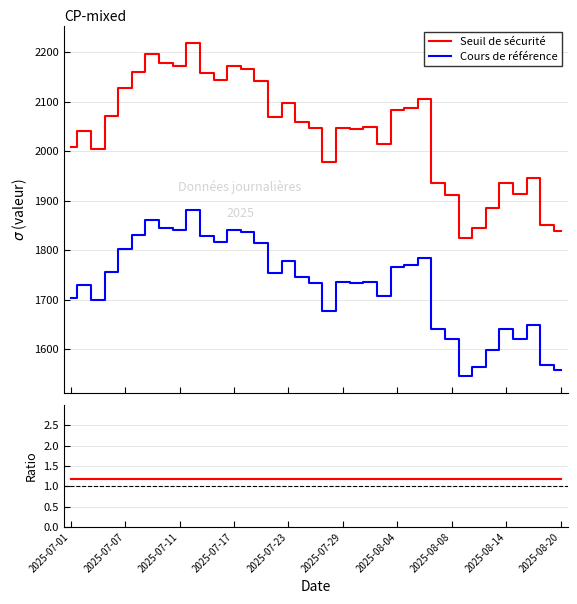

Reading left to right, extract all data points from this chart.

Seuil de sécurité: 2009.0	2040.8	2004.2	2070.9	2127.5	2159.4	2195.4	2177.7	2171.2	2218.4	2157.0	2144.1	2172.4	2165.9	2141.7	2069.7	2096.9	2059.7	2046.1	1978.9	2047.3	2044.3	2047.9	2014.8	2082.7	2087.4	2104.5	1936.4	1912.2	1823.7	1844.3	1884.5	1936.4	1912.8	1944.6	1850.2	1837.8
Cours de référence: 1702.5	1729.5	1698.5	1755.0	1803.0	1830.0	1860.5	1845.5	1840.0	1880.0	1828.0	1817.0	1841.0	1835.5	1815.0	1754.0	1777.0	1745.5	1734.0	1677.0	1735.0	1732.5	1735.5	1707.5	1765.0	1769.0	1783.5	1641.0	1620.5	1545.5	1563.0	1597.0	1641.0	1621.0	1648.0	1568.0	1557.5
Ratio: 1.2	1.2	1.2	1.2	1.2	1.2	1.2	1.2	1.2	1.2	1.2	1.2	1.2	1.2	1.2	1.2	1.2	1.2	1.2	1.2	1.2	1.2	1.2	1.2	1.2	1.2	1.2	1.2	1.2	1.2	1.2	1.2	1.2	1.2	1.2	1.2	1.2